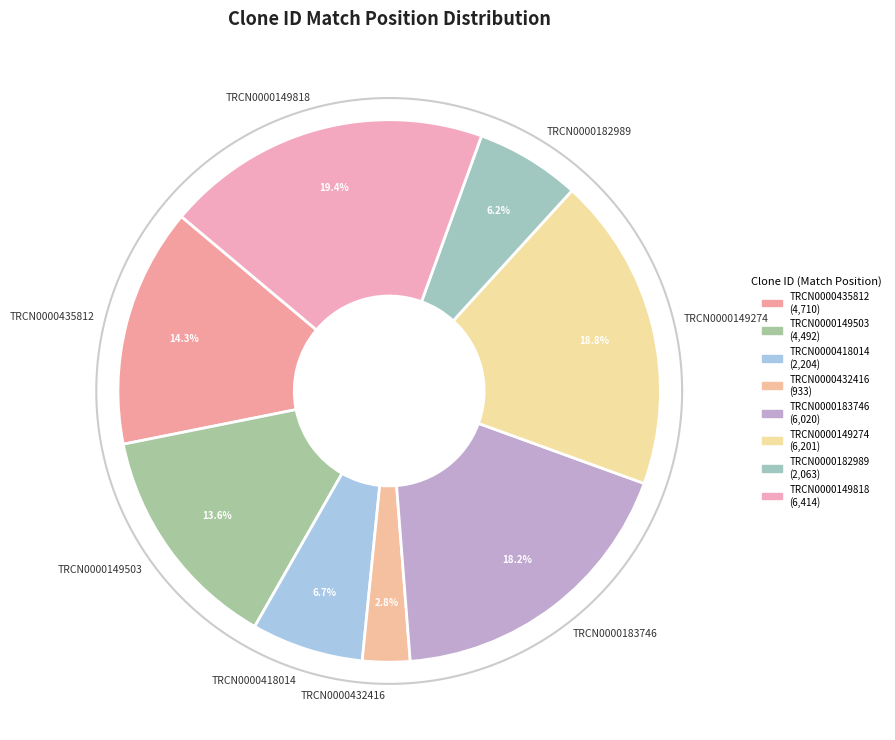

Count the number of slices in the pie.

8